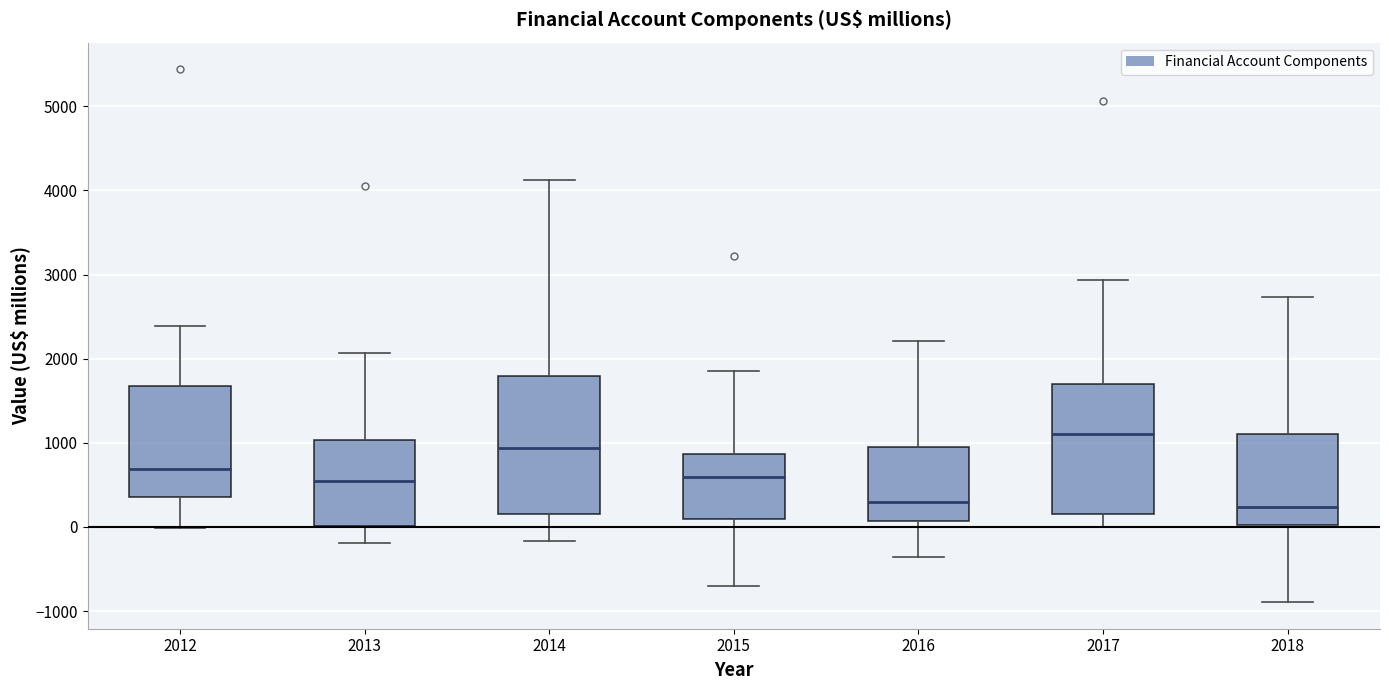

Reading left to right, read every box against the y-axis: the position of its median line, the range the box covers, and the ends of its whiskers. The values are not printed on the chart, so give them approximately, as read against the axis.

2012: median 700, box 400 to 1700, whiskers 0 to 2400
2013: median 500, box 0 to 1000, whiskers -200 to 2100
2014: median 900, box 200 to 1800, whiskers -200 to 4100
2015: median 600, box 100 to 900, whiskers -700 to 1900
2016: median 300, box 100 to 1000, whiskers -400 to 2200
2017: median 1100, box 200 to 1700, whiskers 0 to 2900
2018: median 200, box 0 to 1100, whiskers -900 to 2700